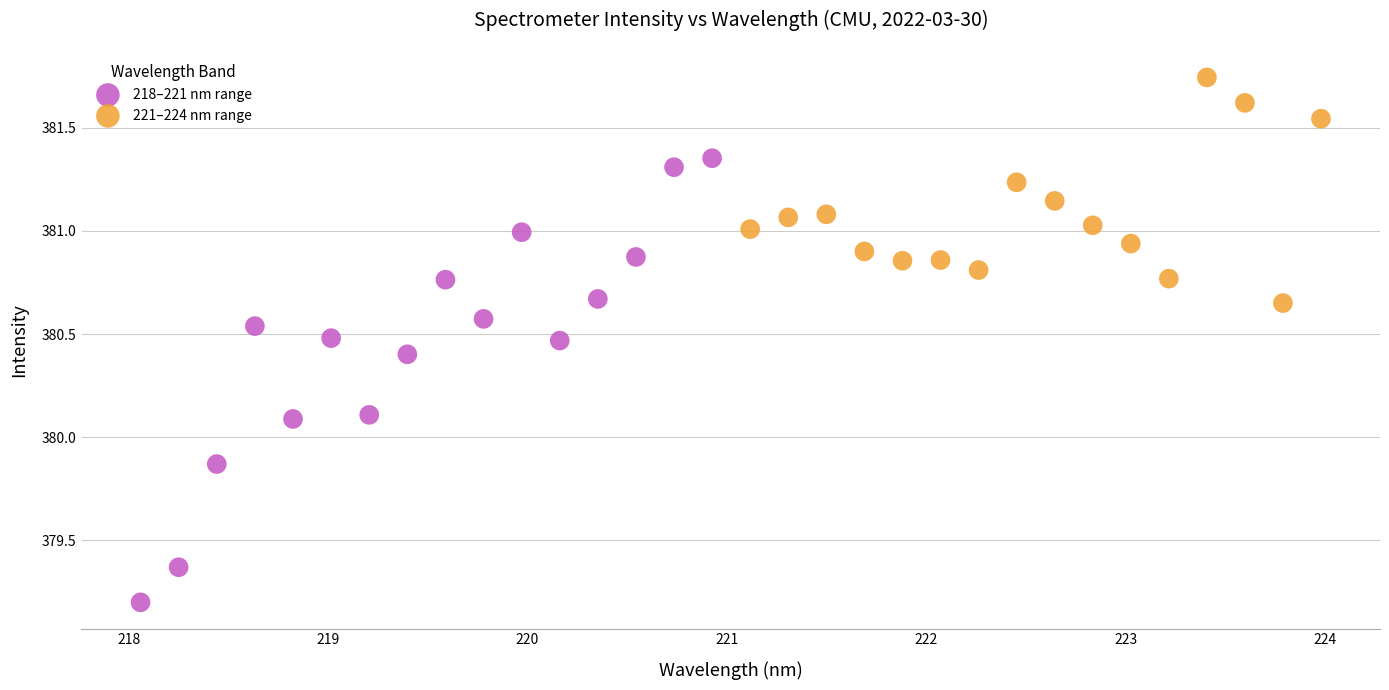

Which series contains the lowest Y value?

218–221 nm range